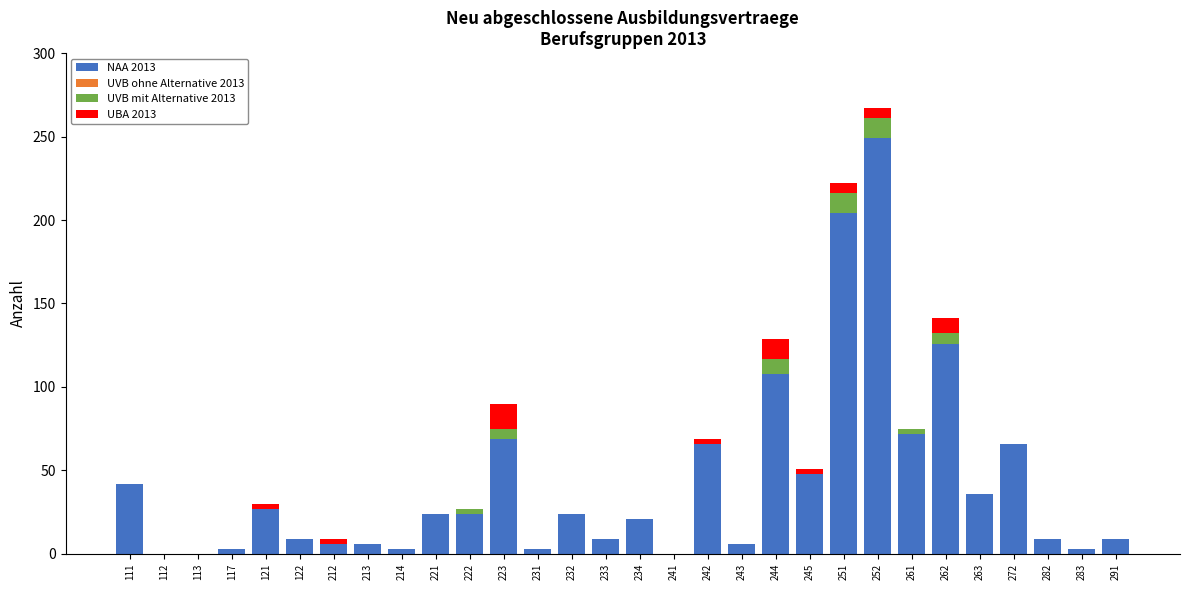

What is the total value across all series at 213?

6